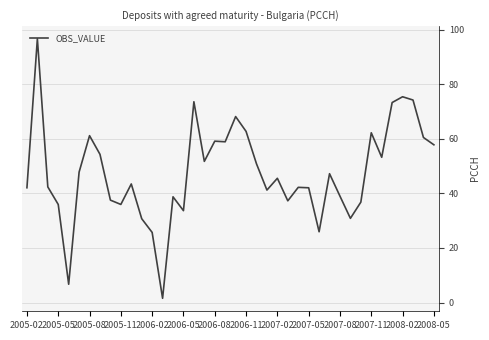

How many series are shown in this chart?

1